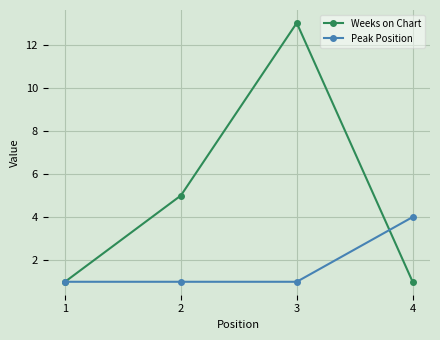

How many lines are shown in the chart?

2